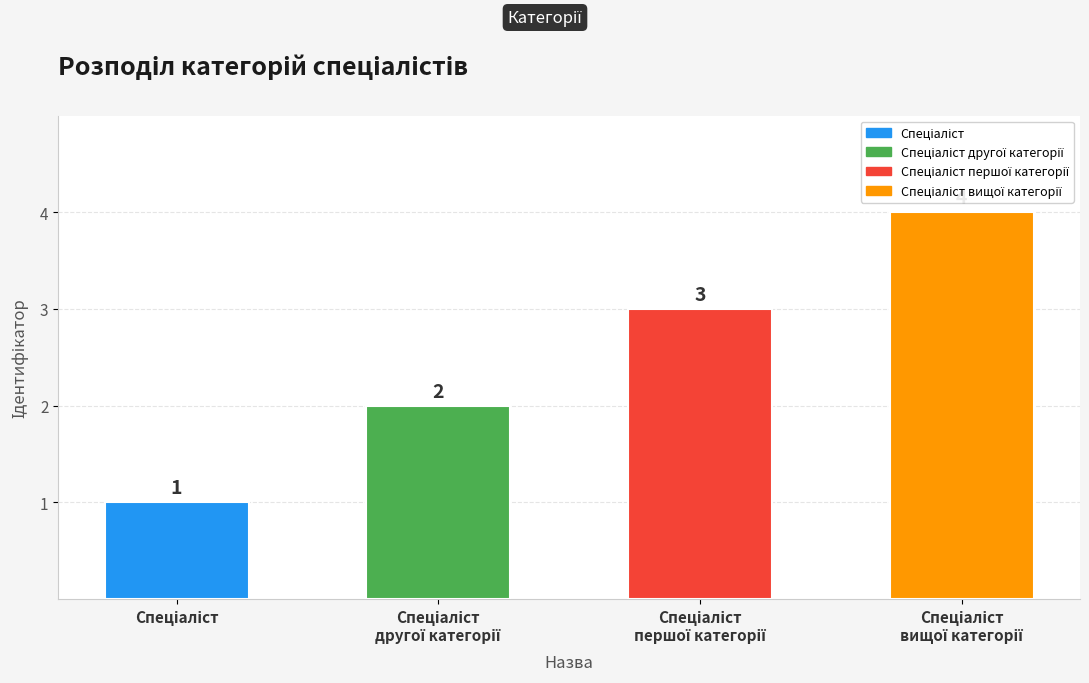

What is the difference between the second highest and minimum values?

2